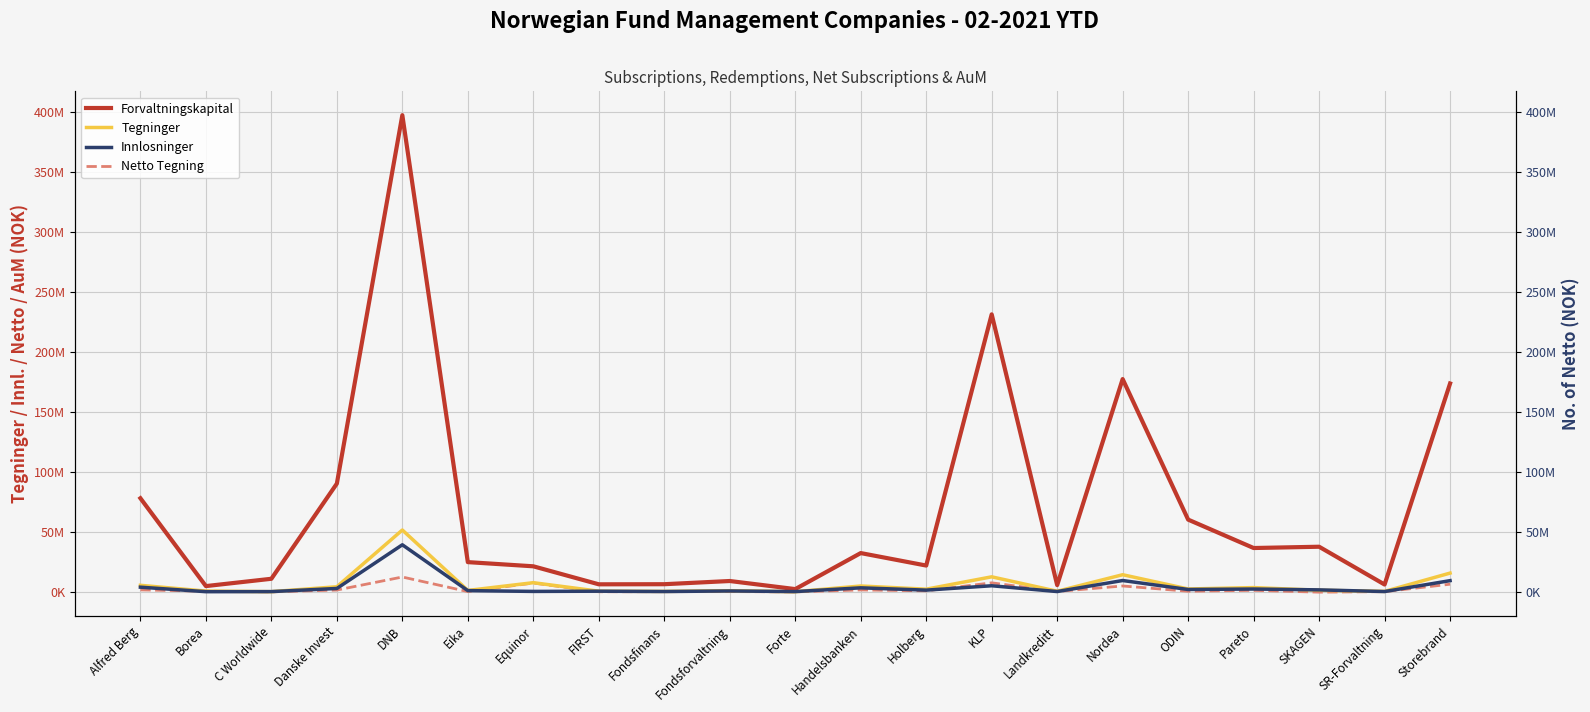

What is the sum of the Netto Tegning values at Pareto and Eika?

1342725.5